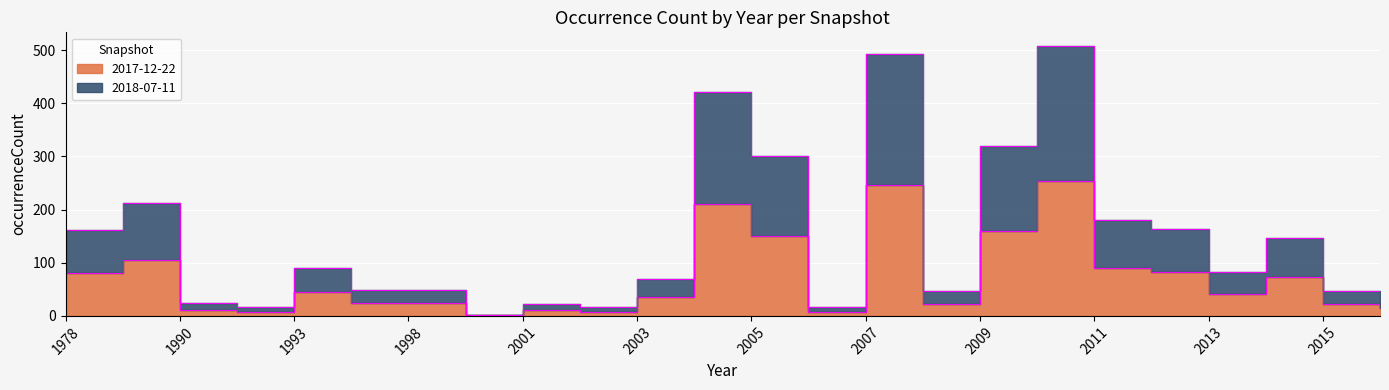

What is the total value across all series at 2004?

633